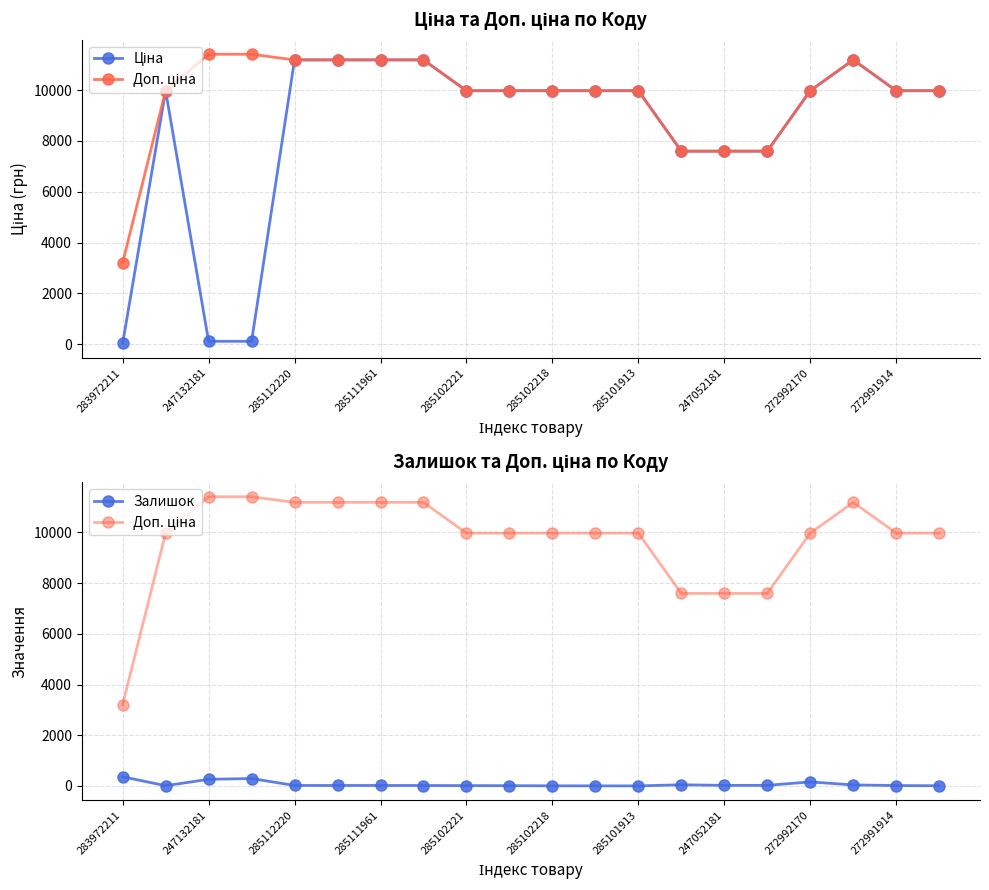

How many data points in Ціна are less than 9974?

6